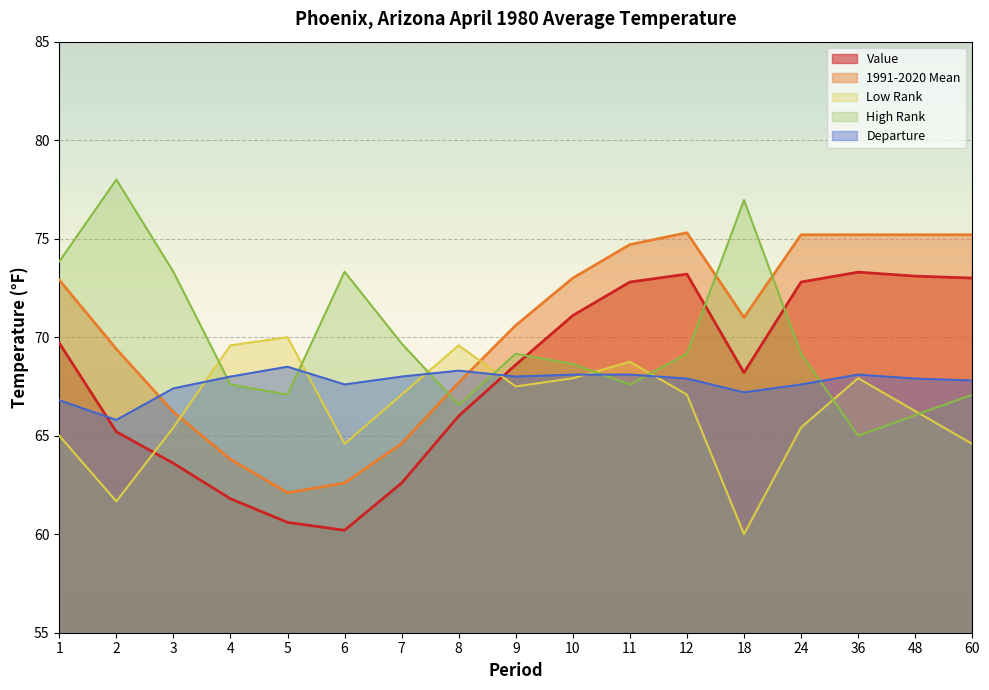

What are all the series names shown in the legend?

Value, 1991-2020 Mean, Low Rank, High Rank, Departure